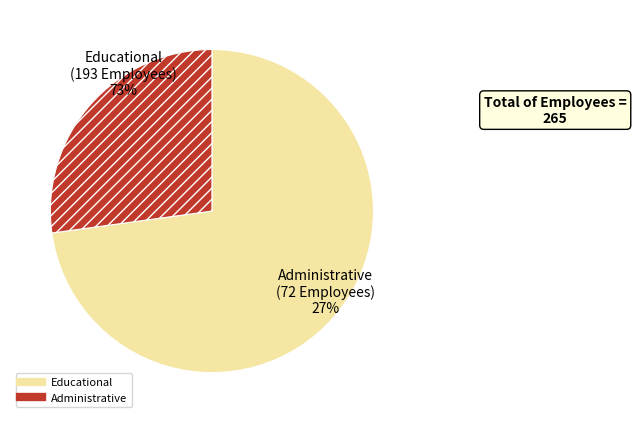

What is the change in value from Educational to Administrative?

-121